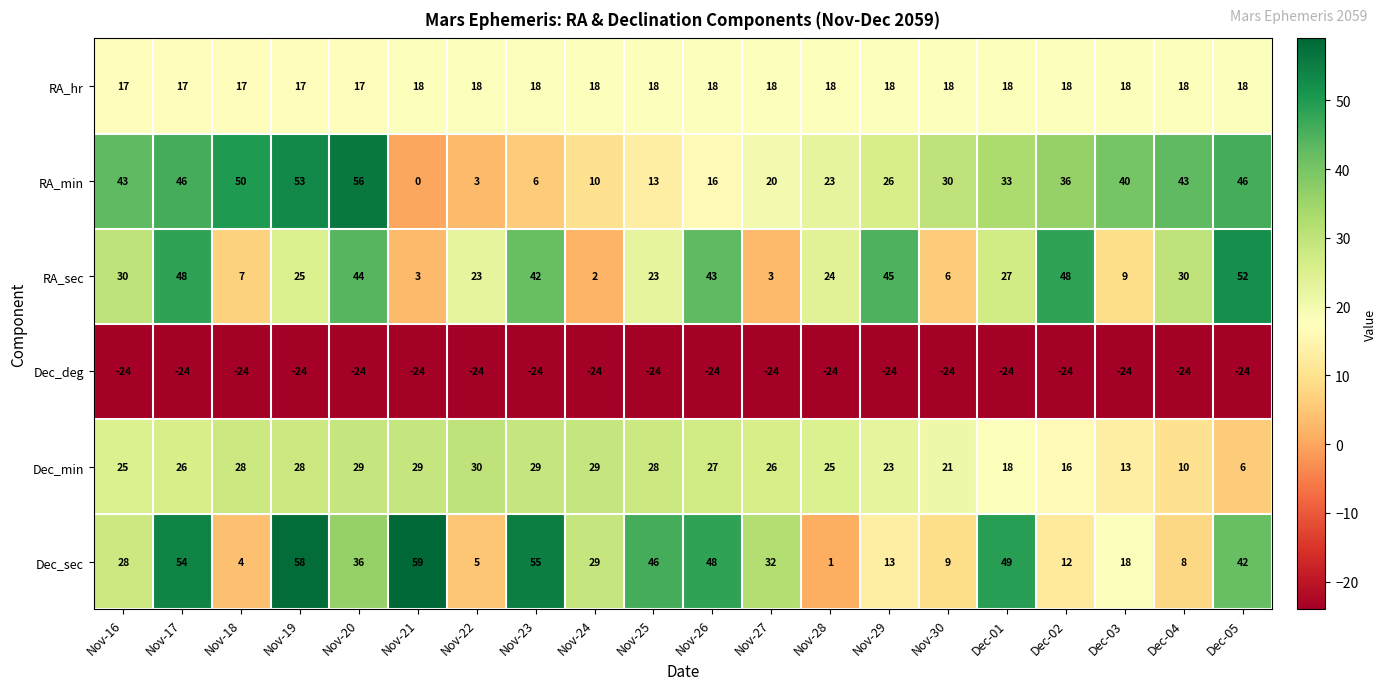

Which series has the largest range (max minus min)?

Dec_sec